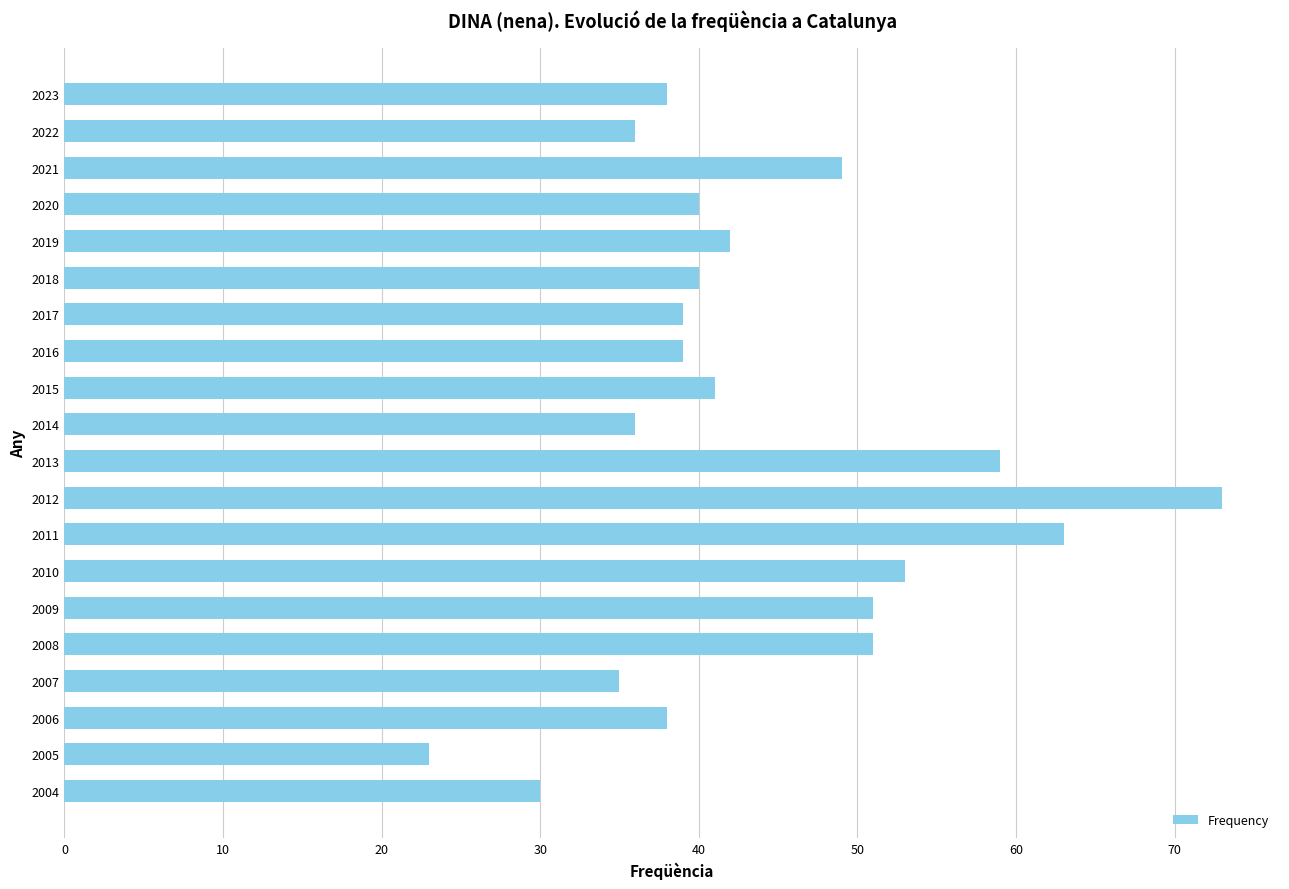

What is the difference between the maximum and minimum values?

50